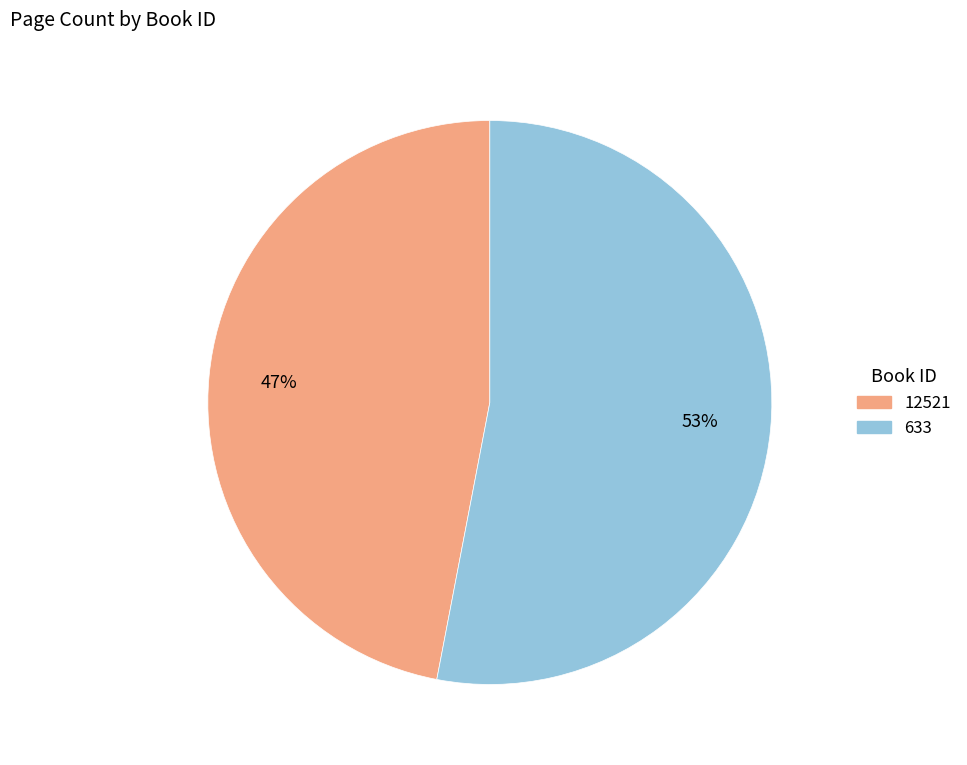

Is 12521 the majority of the pie?

No